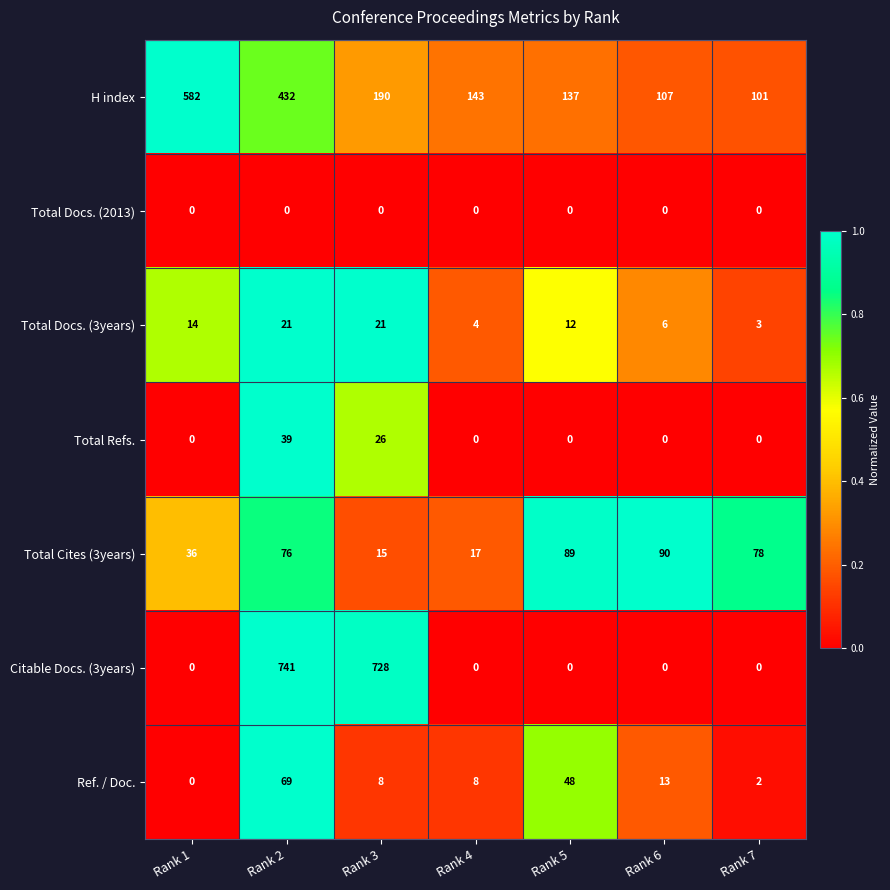

Is the value of Total Refs. at Rank 6 greater than the value of H index at Rank 7?

No